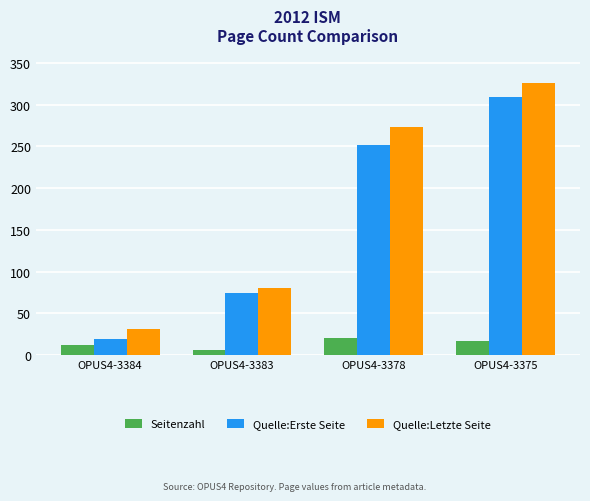

At OPUS4-3384, list the series in order from smallest to largest.

Seitenzahl, Quelle:Erste Seite, Quelle:Letzte Seite